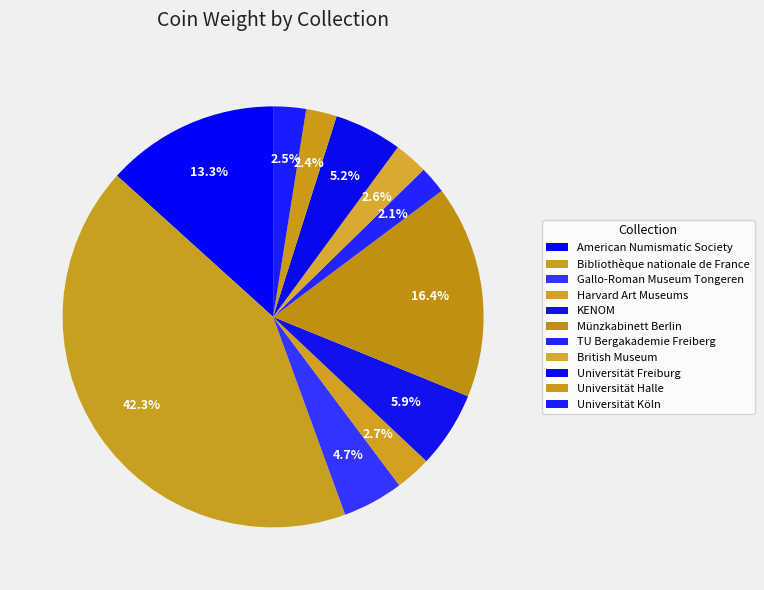

Rank the categories by value from lowest to highest.

TU Bergakademie Freiberg, Universität Halle, Universität Köln, British Museum, Harvard Art Museums, Gallo-Roman Museum Tongeren, Universität Freiburg, KENOM, American Numismatic Society, Münzkabinett Berlin, Bibliothèque nationale de France